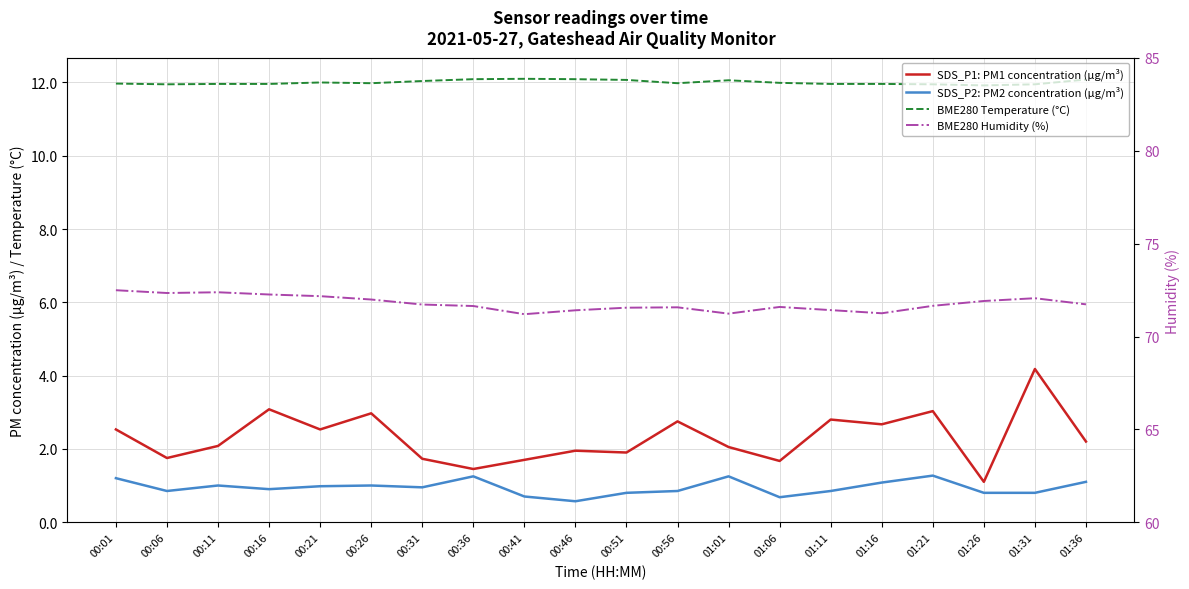

Is this an area chart (filled region under the line)?

No